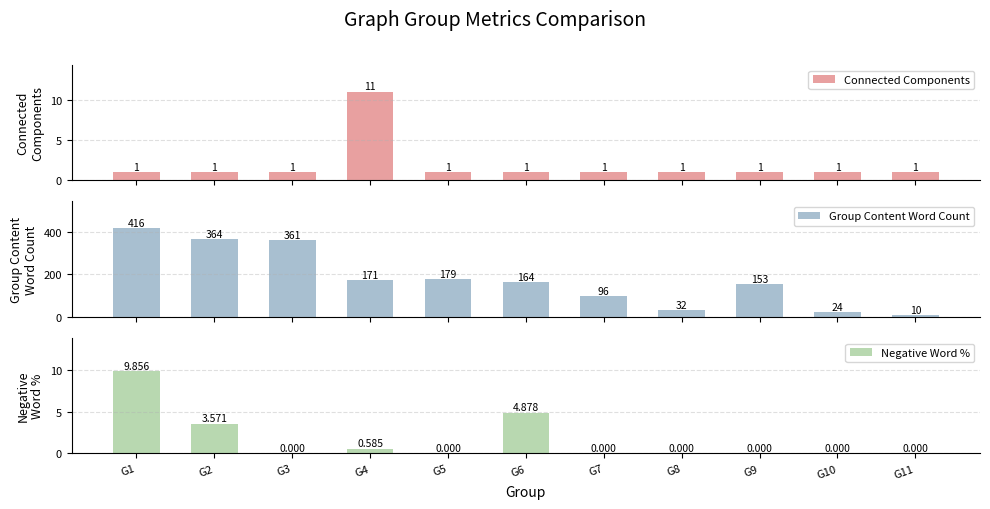

List the series in order of their peak value, lowest first.

Negative Word %, Connected Components, Group Content Word Count